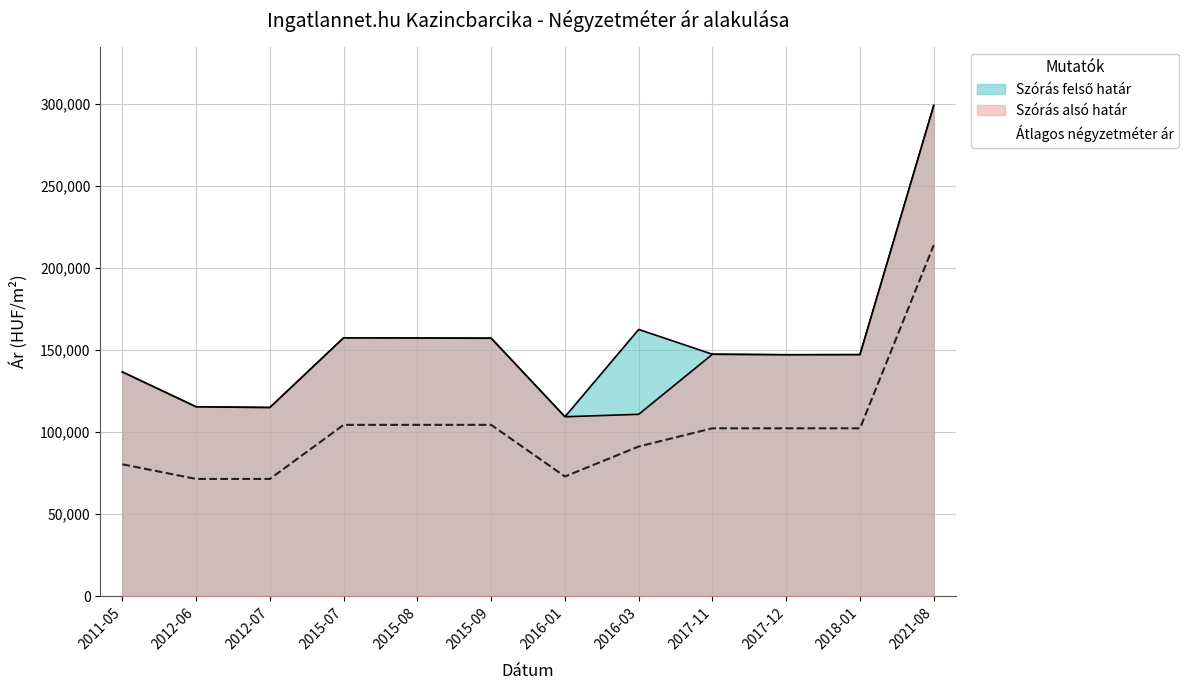

Is it true that Szórás alsó határ equals 136681 at 2011-05?

True